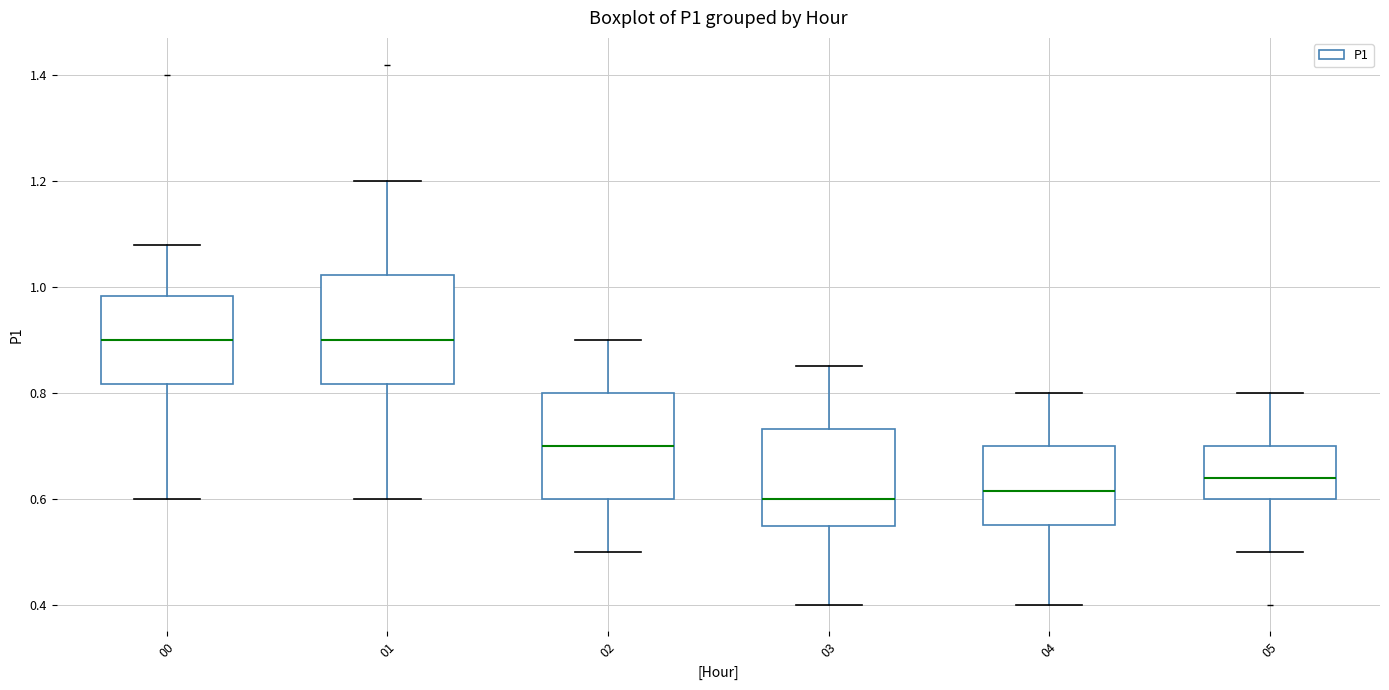

Reading left to right, transcribe this box plot: for each box, give where its median line is, the range the box spans, and where its two whiskers end, as read against the y-axis. The values are not printed on the chart, so give them approximately, as read against the axis.

00: median 0.90, box 0.82 to 0.98, whiskers 0.60 to 1.08
01: median 0.90, box 0.82 to 1.02, whiskers 0.60 to 1.20
02: median 0.70, box 0.60 to 0.80, whiskers 0.50 to 0.90
03: median 0.60, box 0.54 to 0.74, whiskers 0.40 to 0.86
04: median 0.62, box 0.56 to 0.70, whiskers 0.40 to 0.80
05: median 0.64, box 0.60 to 0.70, whiskers 0.50 to 0.80